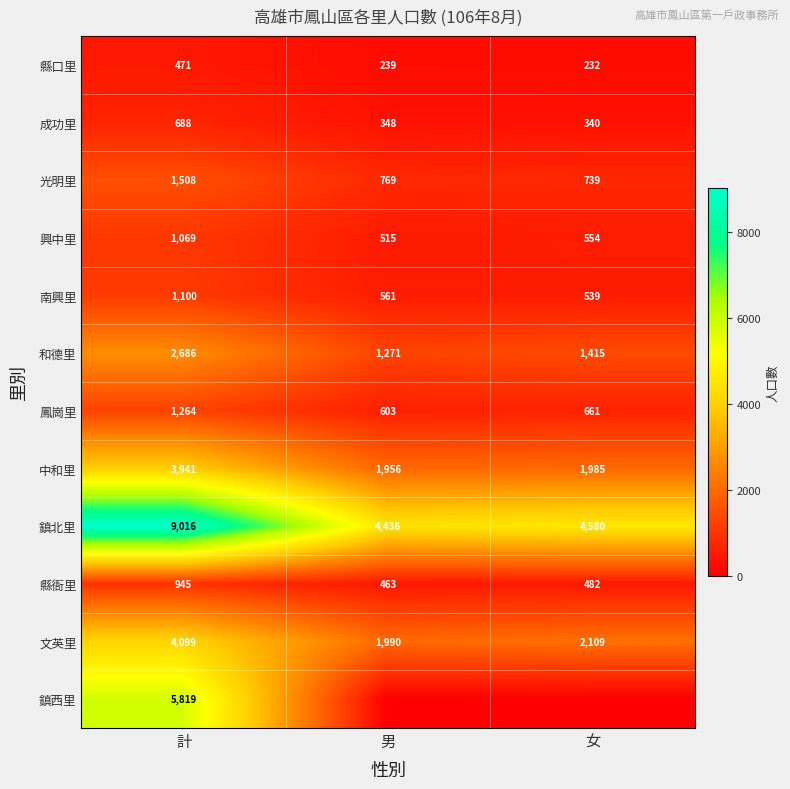

List the labels in order of 中和里 value, largest first.

計, 女, 男